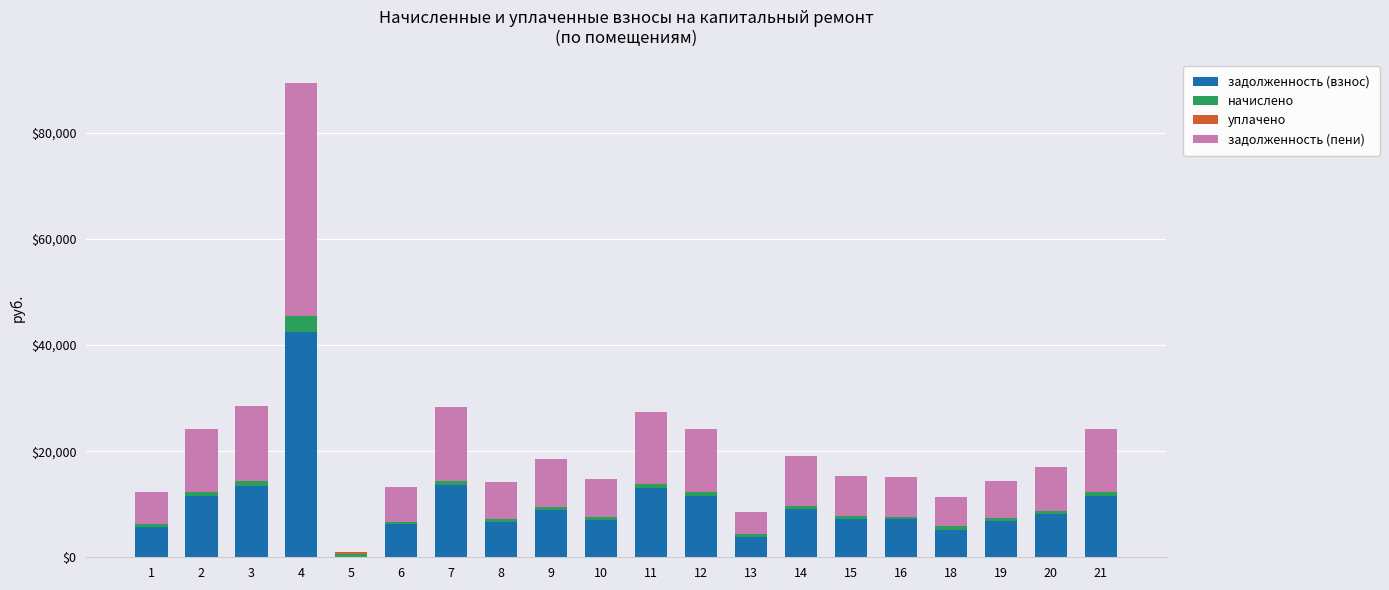

What is the total value across all series at 8?

14136.7